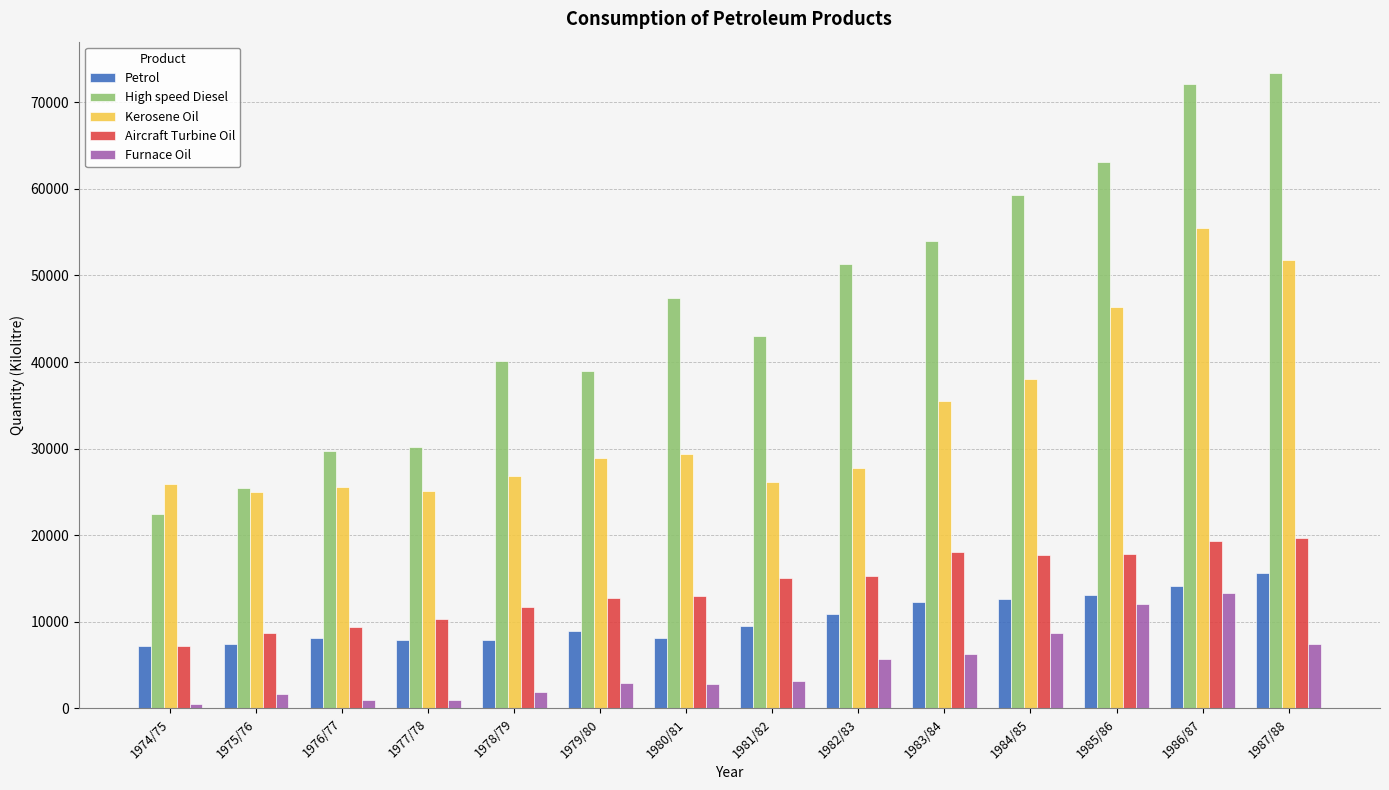

List the series in order of their peak value, highest first.

High speed Diesel, Kerosene Oil, Aircraft Turbine Oil, Petrol, Furnace Oil